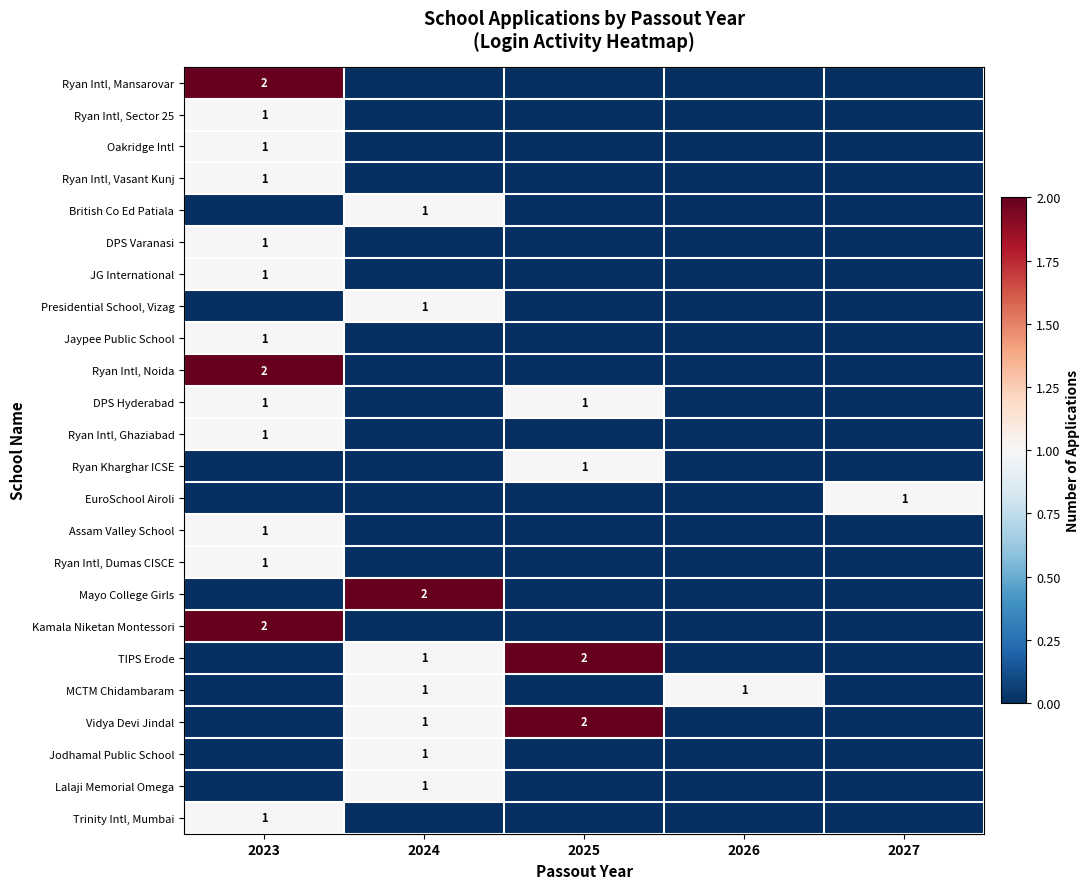

Which series changed the most between 2023 and 2027?

Ryan Intl, Mansarovar